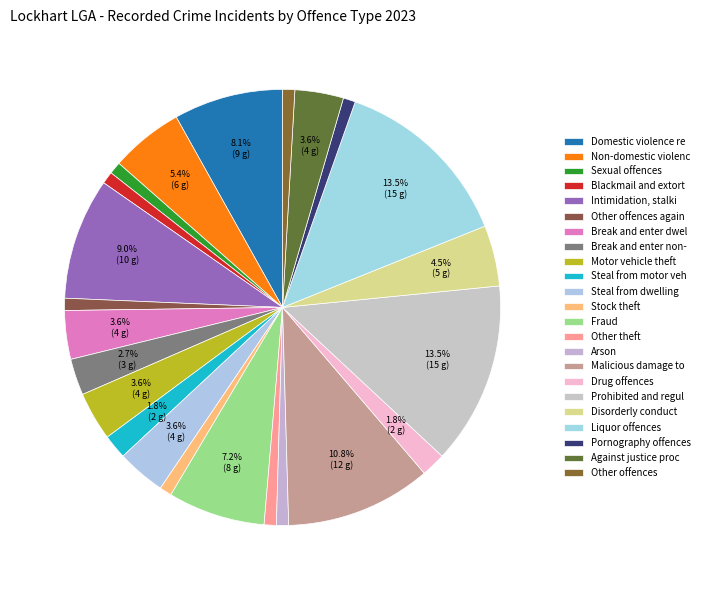

To the nearest percent, what percentage of the pie is Drug offences?

2%